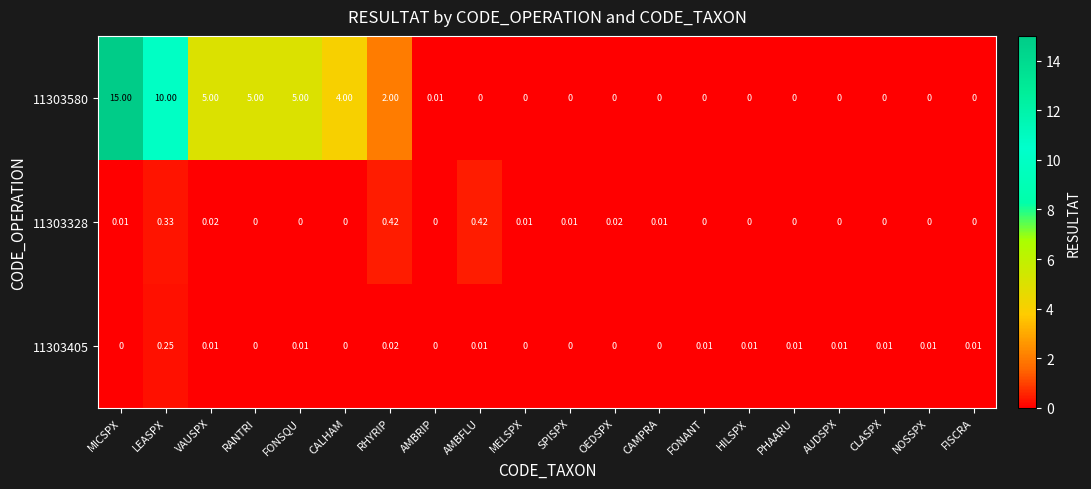

Which series has the largest range (max minus min)?

11303580